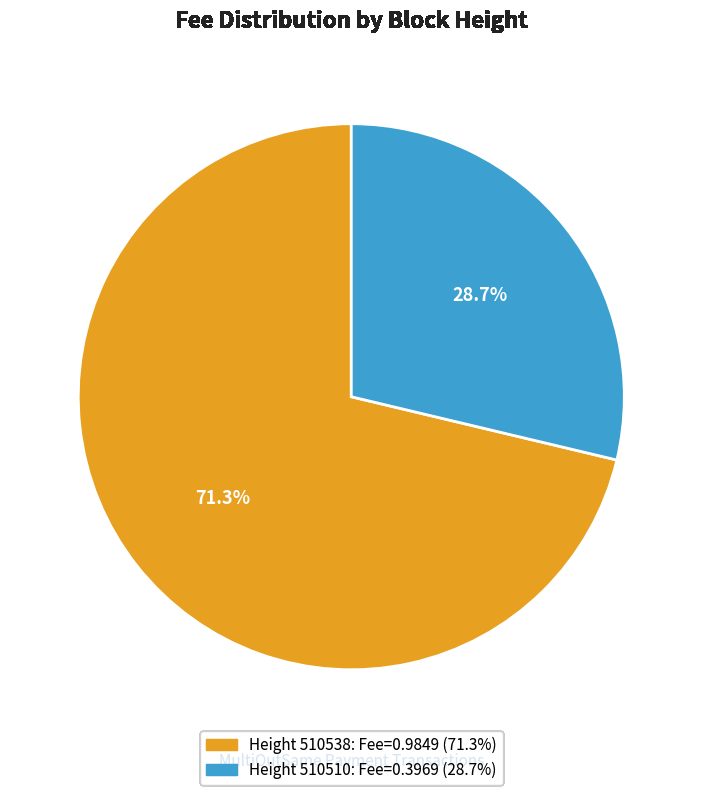

Is there a majority slice in this chart?

Yes